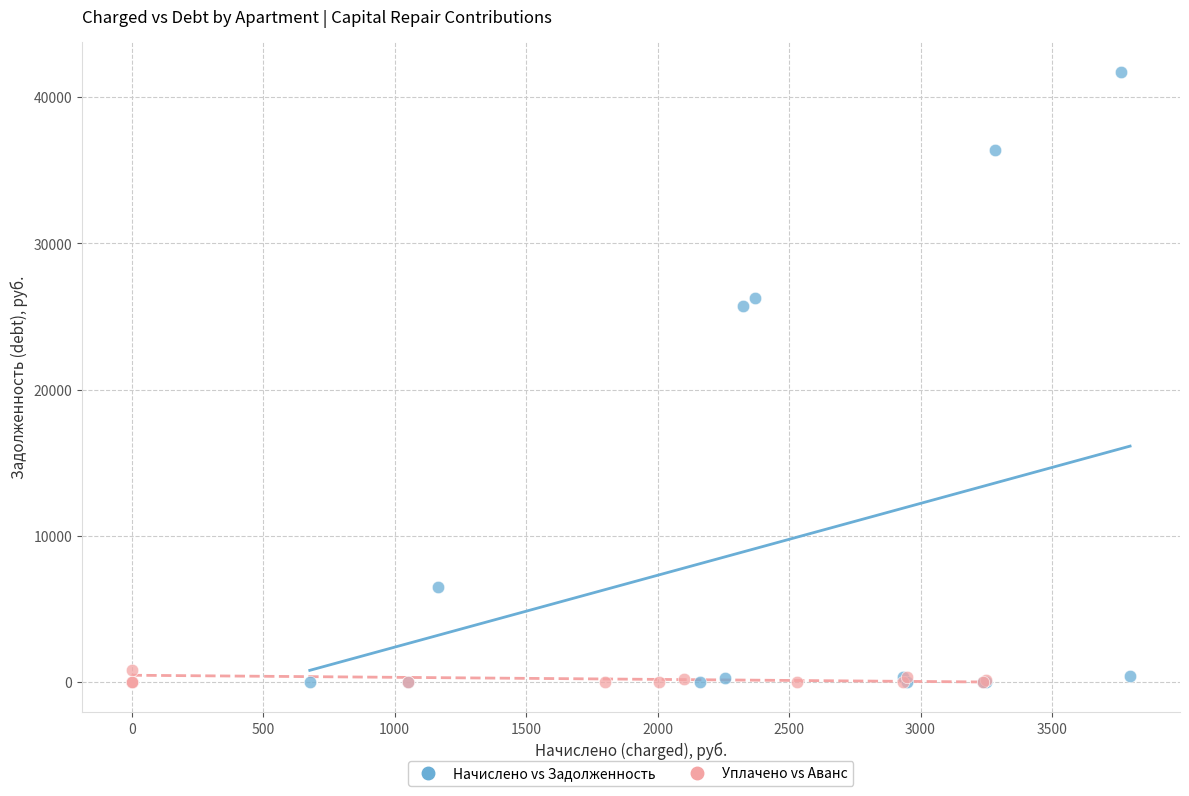

Which series reaches the maximum Y coordinate?

Начислено vs Задолженность